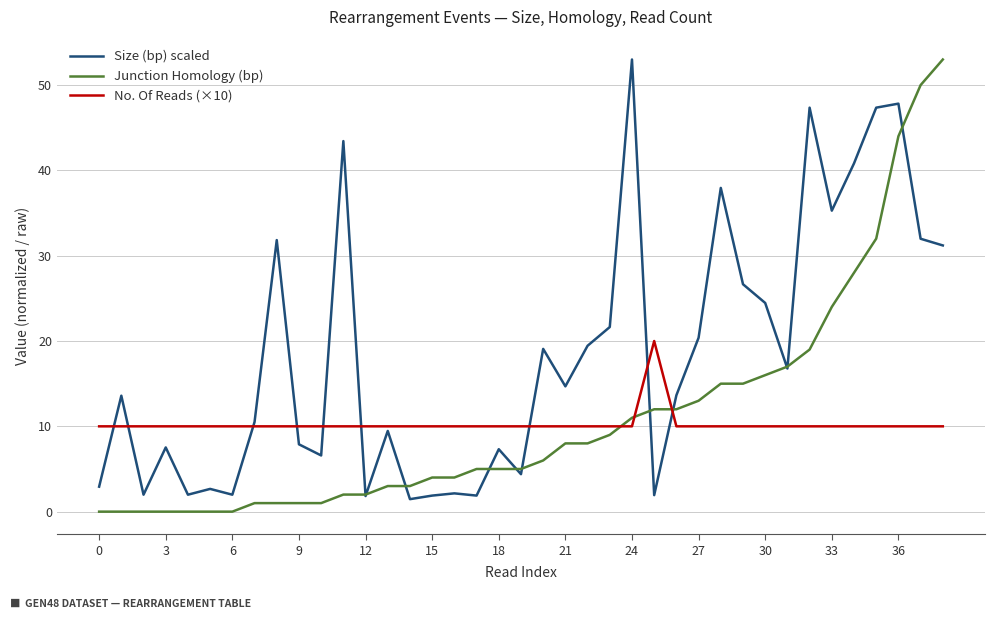

What is the average value of the No. Of Reads (×10) series?

10.3